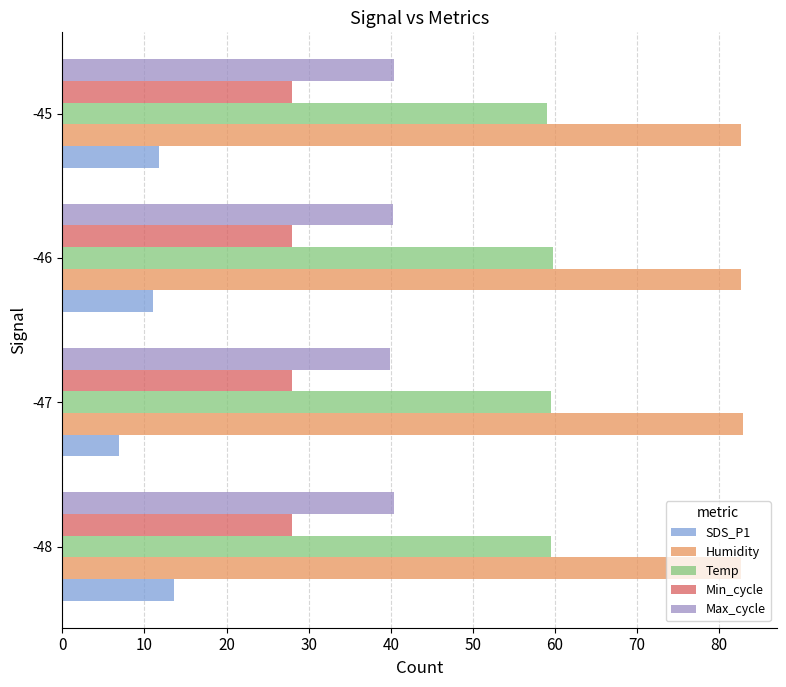

Which series has the widest spread of values?

SDS_P1